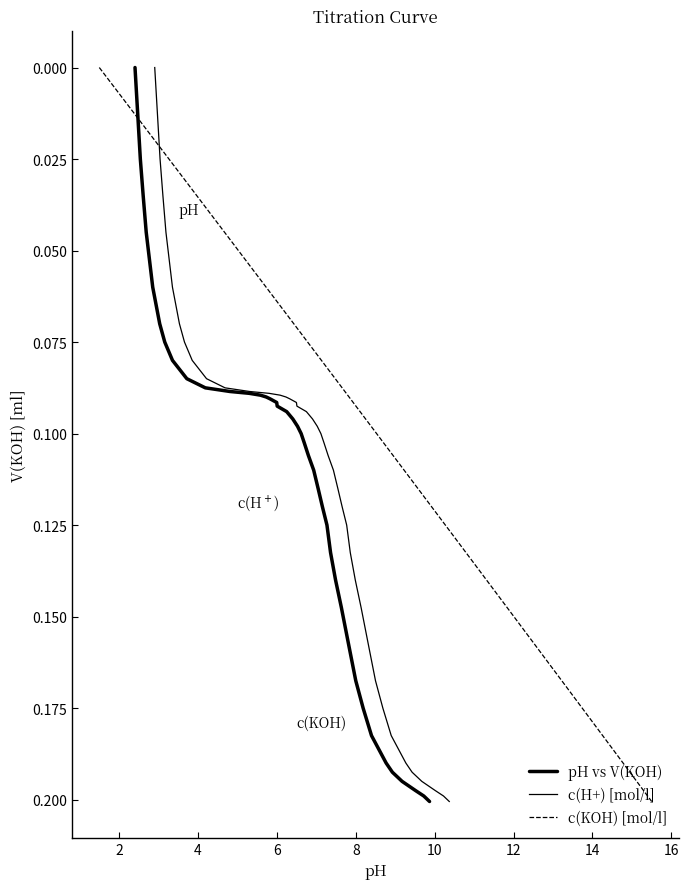

What are all the series names shown in the legend?

pH vs V(KOH), c(H+) [mol/l], c(KOH) [mol/l]